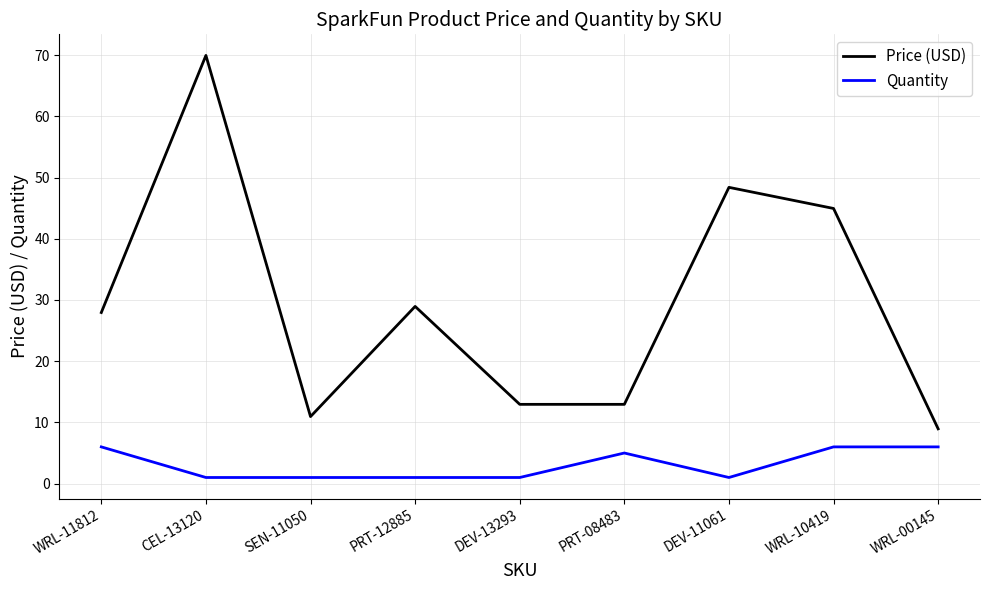

At PRT-08483, list the series in order from smallest to largest.

Quantity, Price (USD)